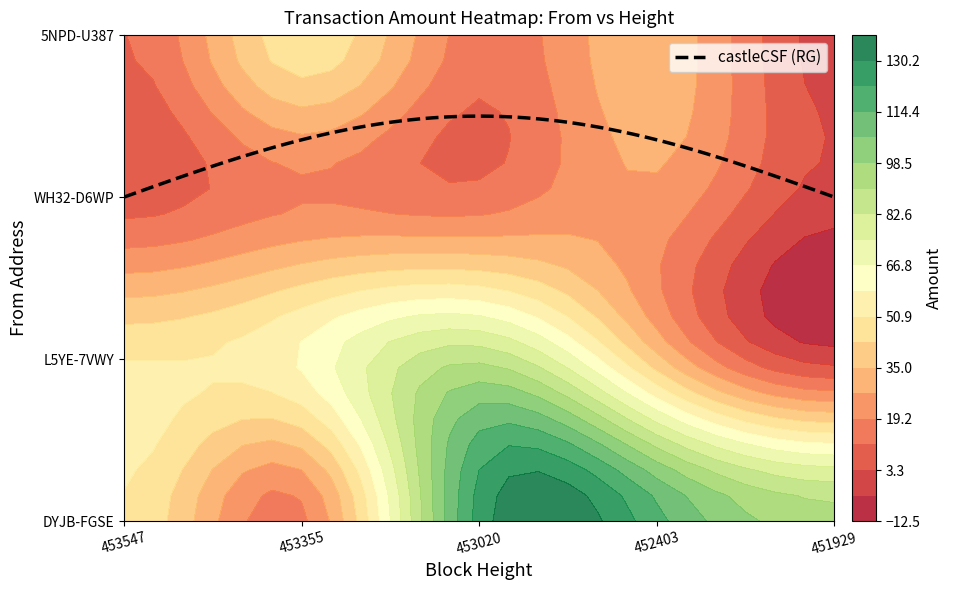

At how many categories does at least one series exceed 51?

4